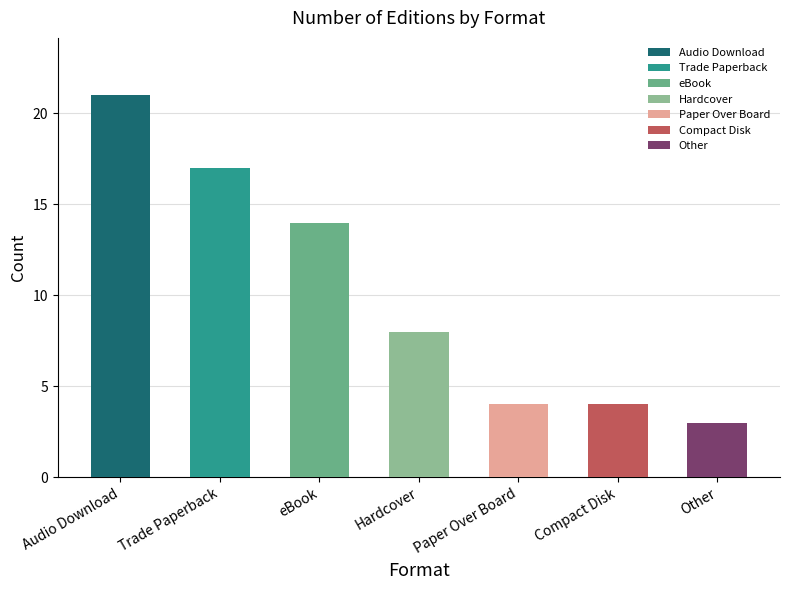

What is the maximum value shown in the chart?

21